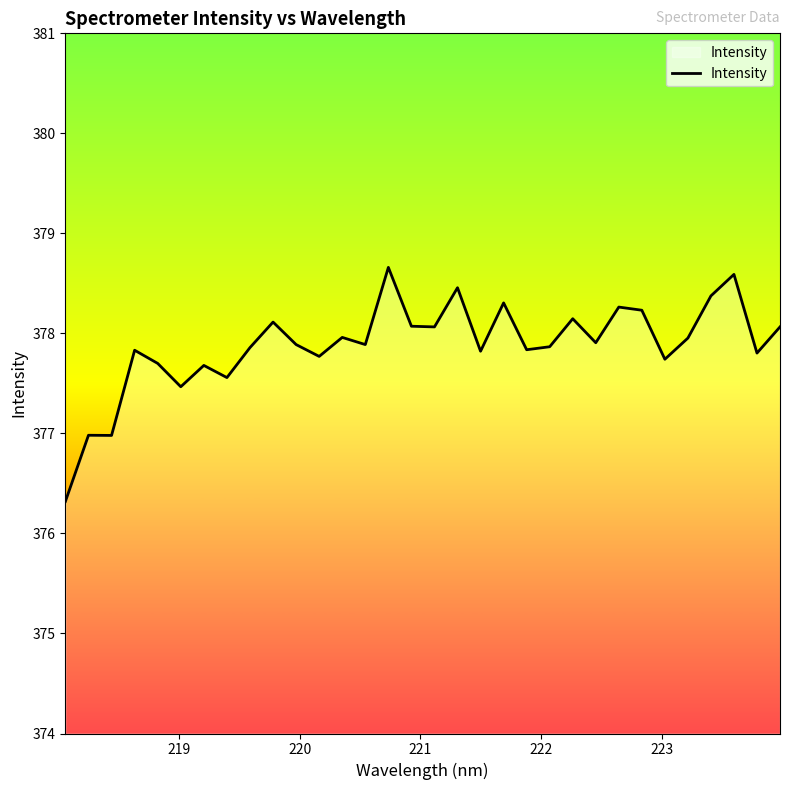

Does the chart display data point markers on the line(s)?

No